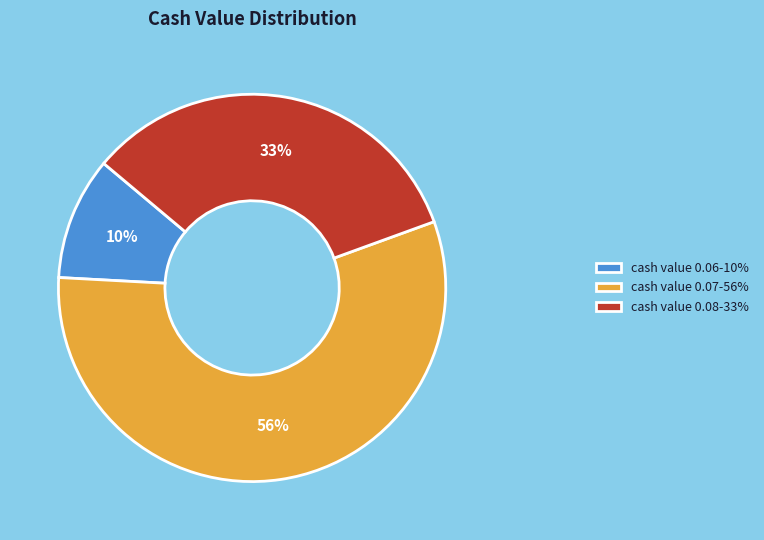

Rank the categories by value from lowest to highest.

cash value 0.06-10%, cash value 0.08-33%, cash value 0.07-56%